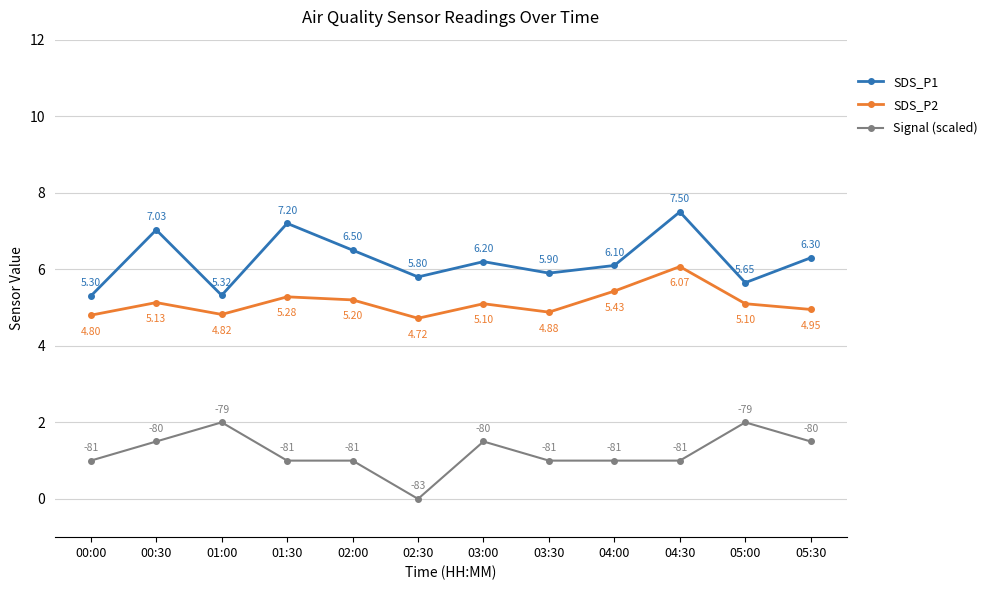

What is the label of the 2nd point from the left?

00:30